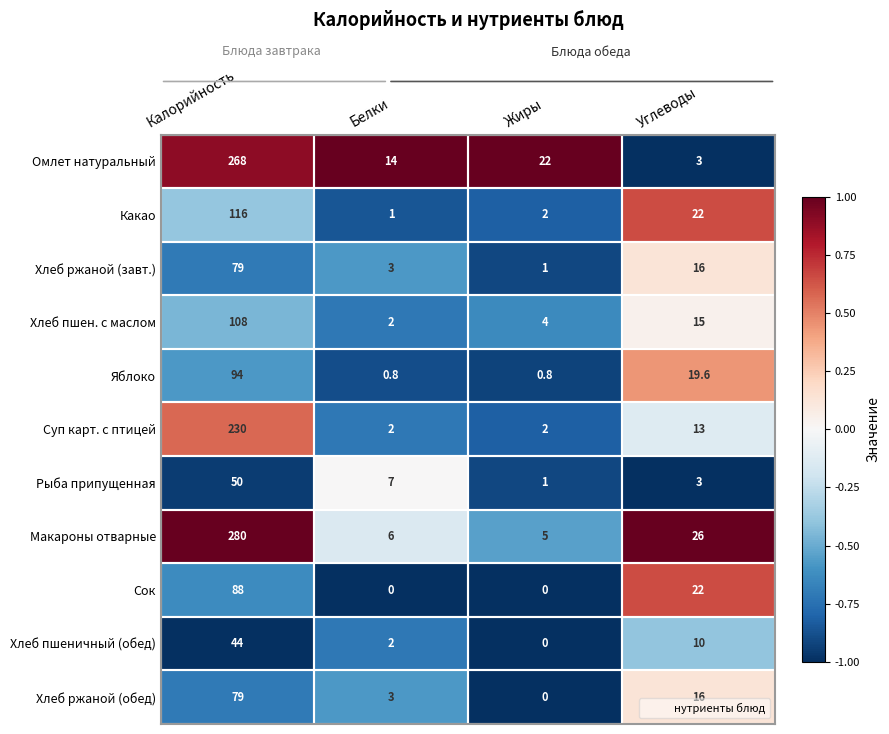

Where does the Сок series first go above 22?

Калорийность